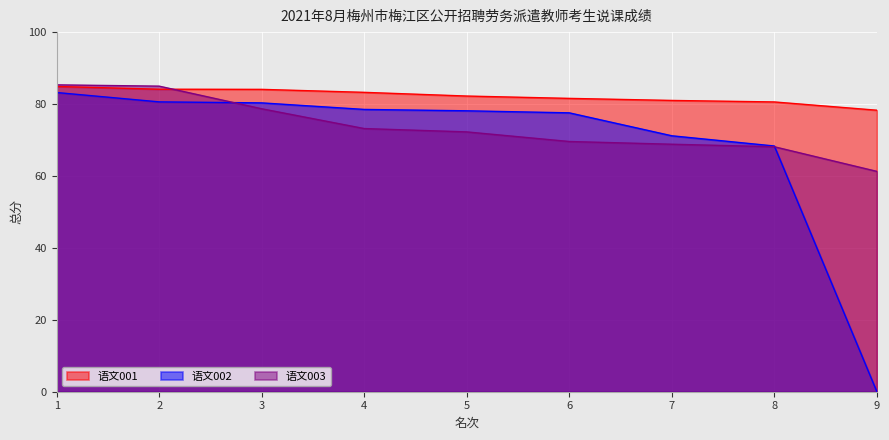

How many lines are shown in the chart?

3